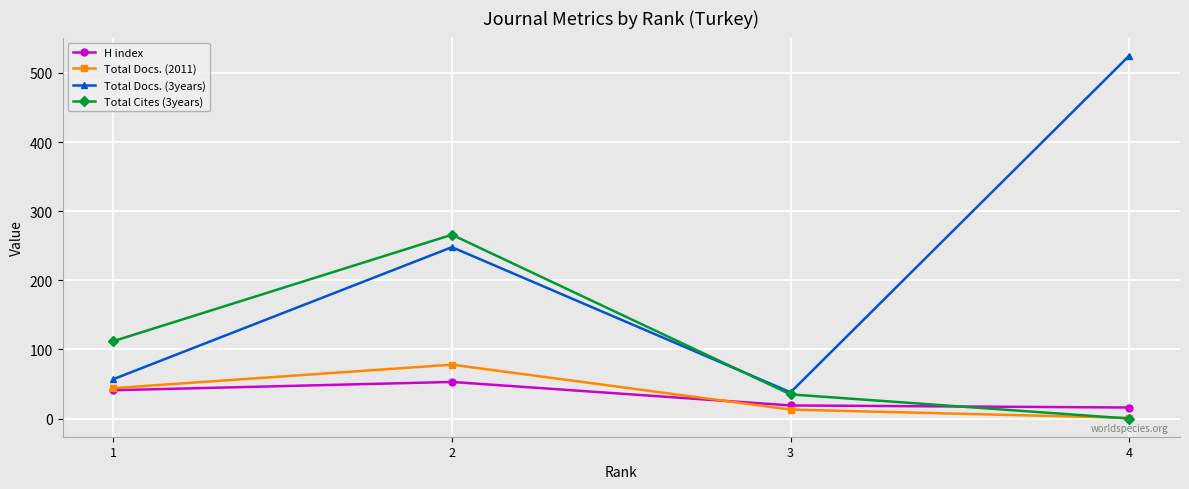

What is the difference between the maximum and minimum values in the Total Docs. (3years) series?

487